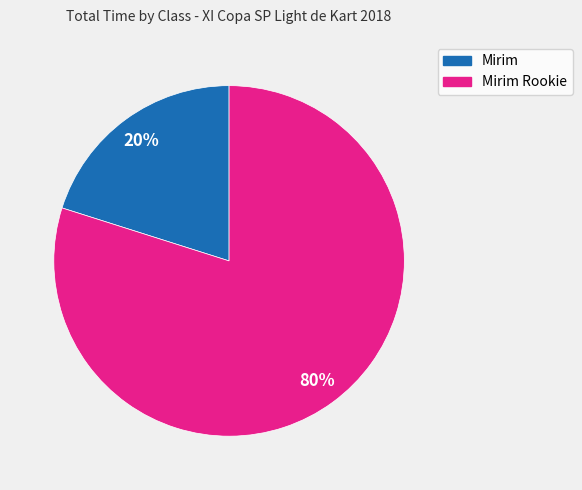

Is there any slice that represents more than half of the pie?

Yes